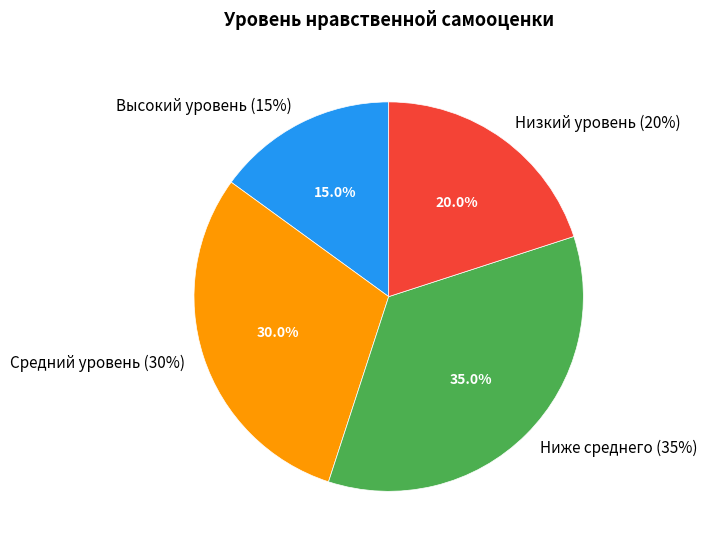

Is there a majority slice in this chart?

No